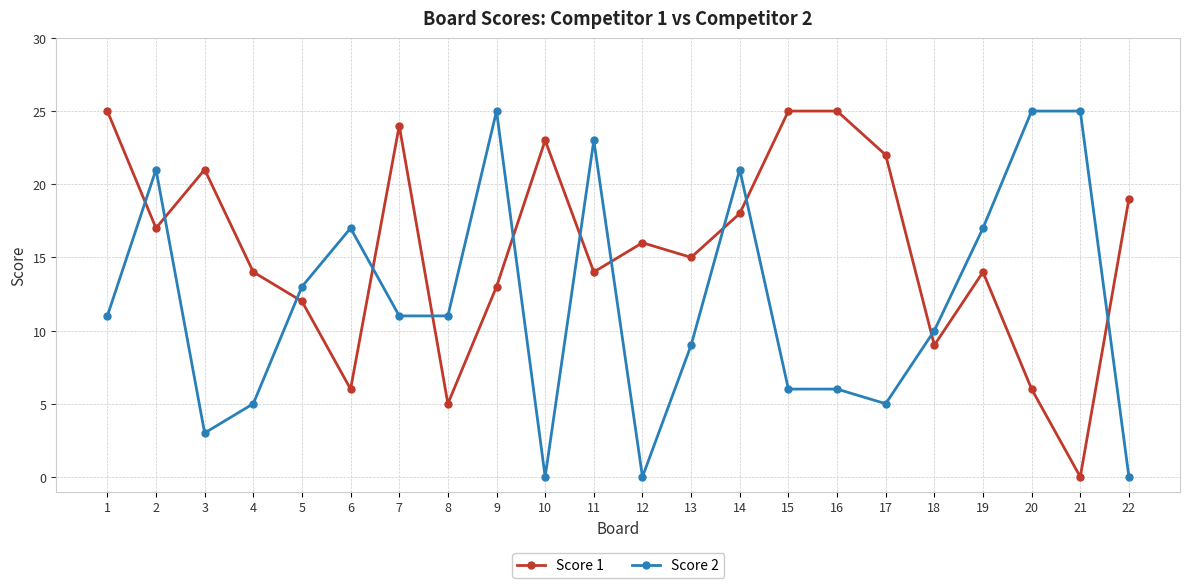

How many data points does each series have?

22